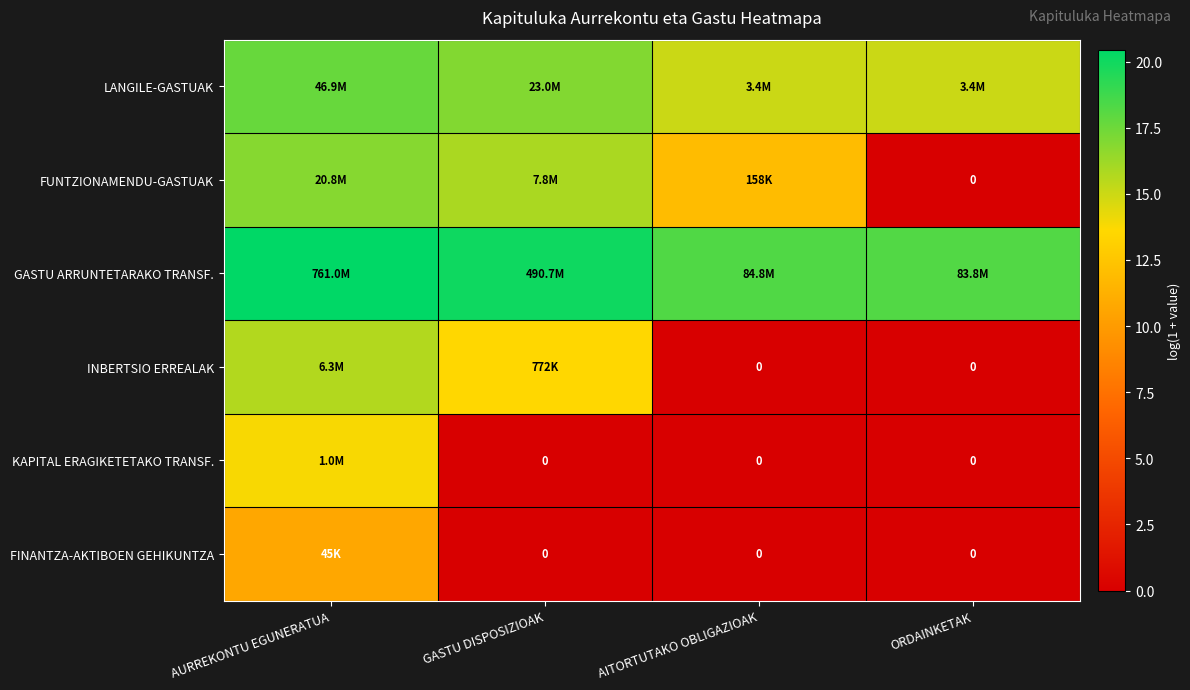

What is the difference between the second highest and second lowest values in the GASTU ARRUNTETARAKO TRANSF. series?

1.8